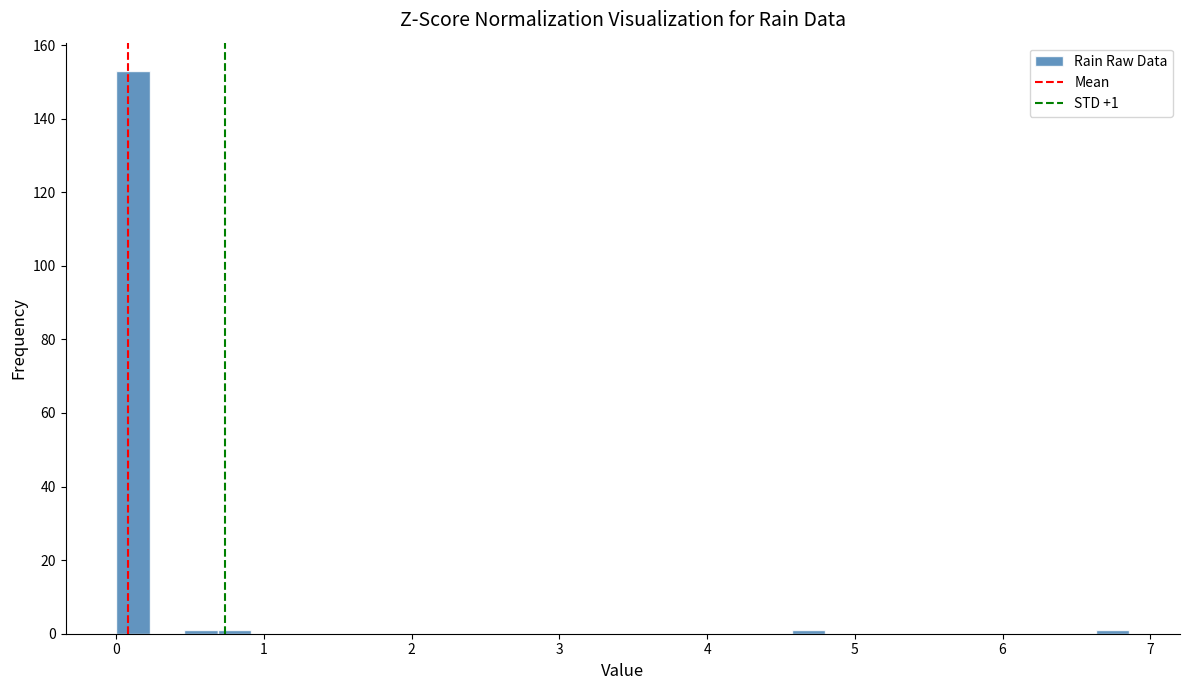

Read against the x-axis, roughly where is the centre of the tallest bar?

0.1